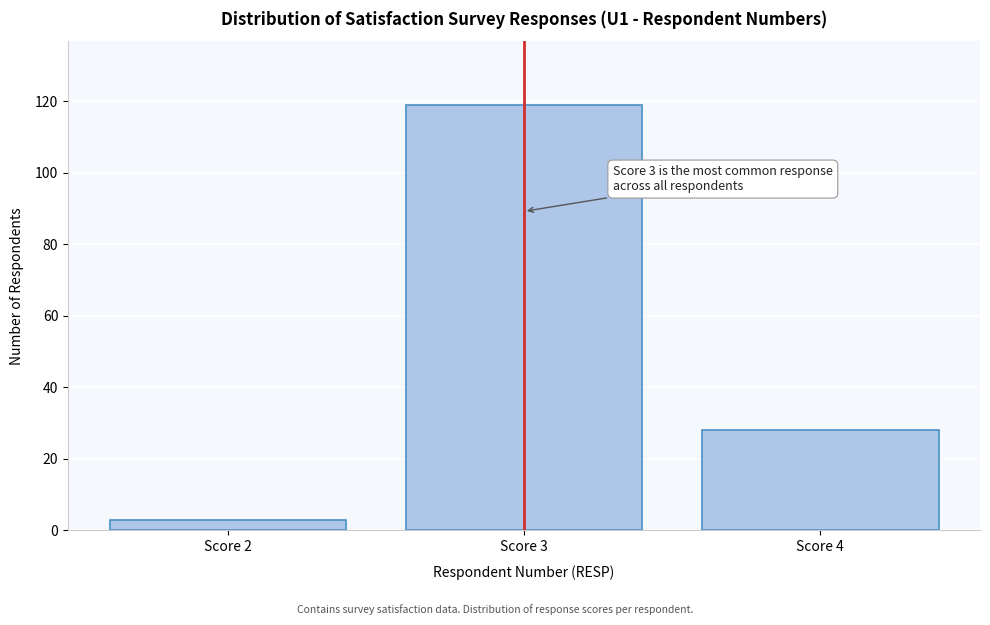

Reading left to right, what are all the values shown in this chart?

3	119	28